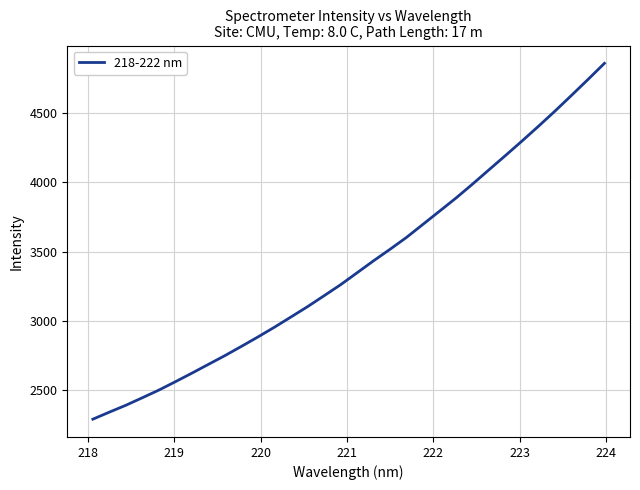

What is the difference between the maximum and minimum values?

2562.4